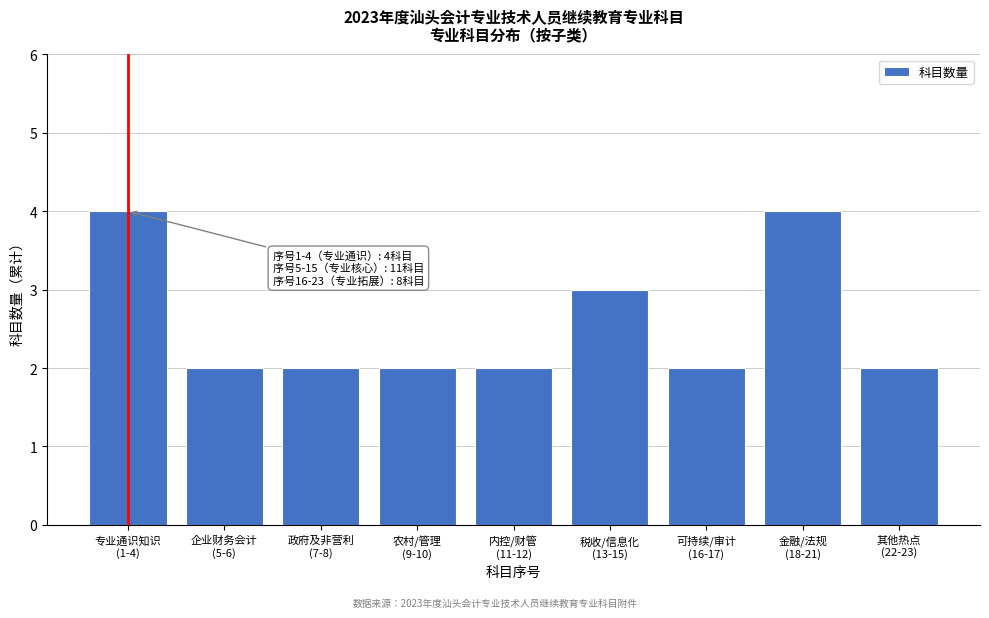

Reading left to right, transcribe all the data shown in this chart.

4	2	2	2	2	3	2	4	2